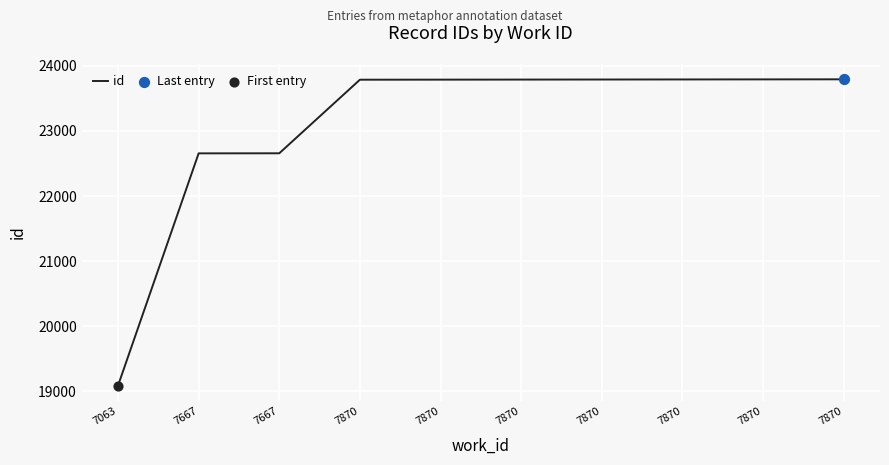

How many lines are shown in the chart?

1